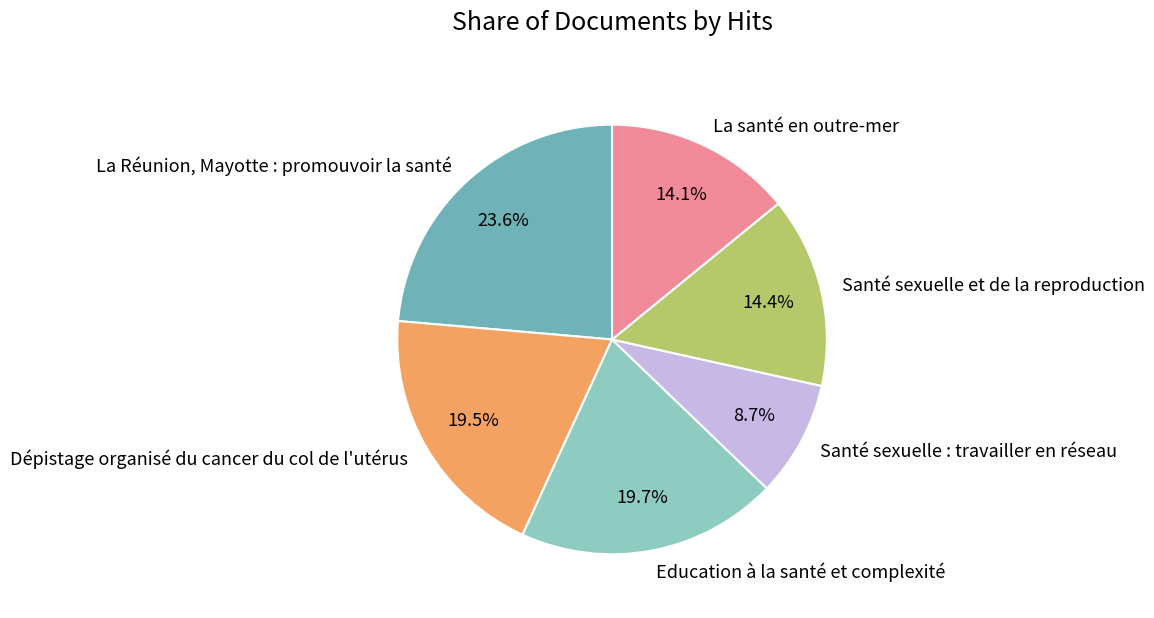

How many slices are in this pie chart?

6